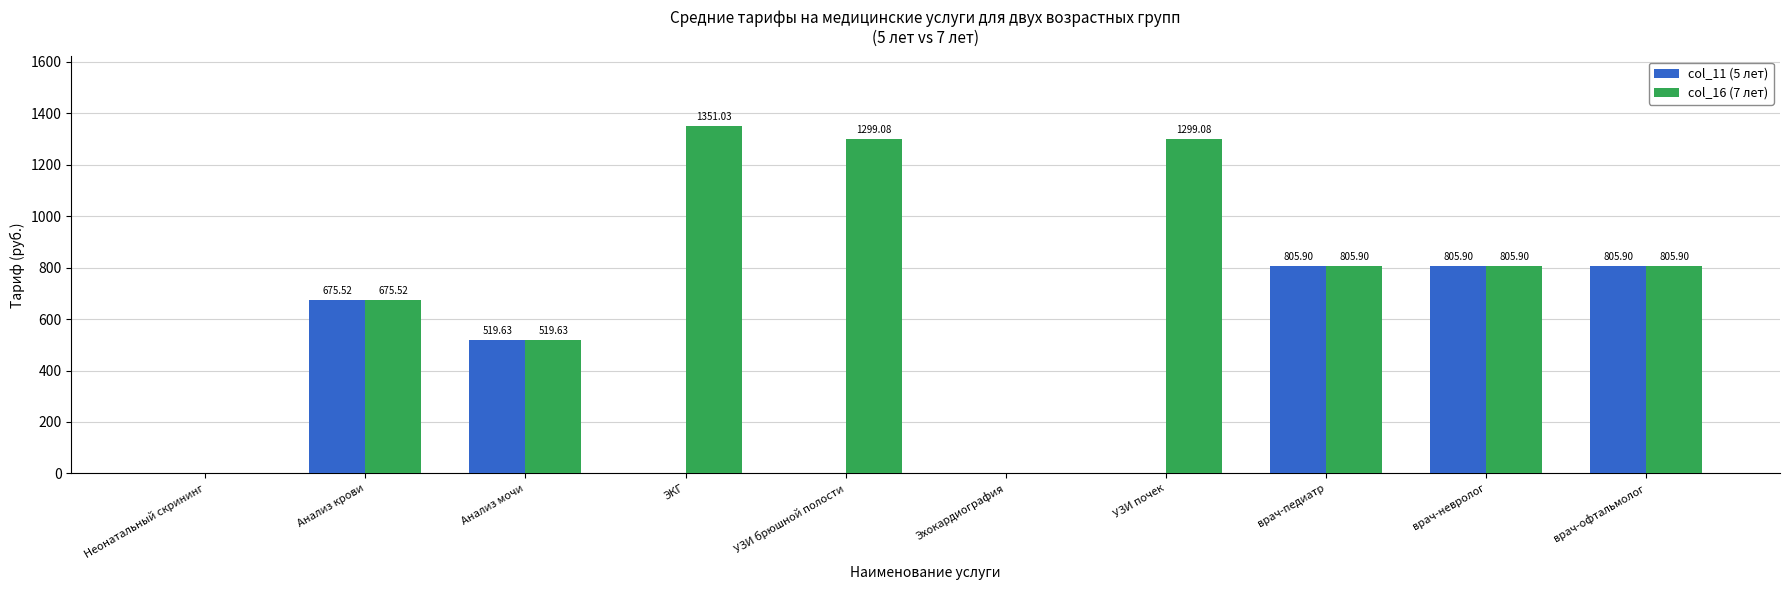

What are all the series names shown in the legend?

col_11 (5 лет), col_16 (7 лет)